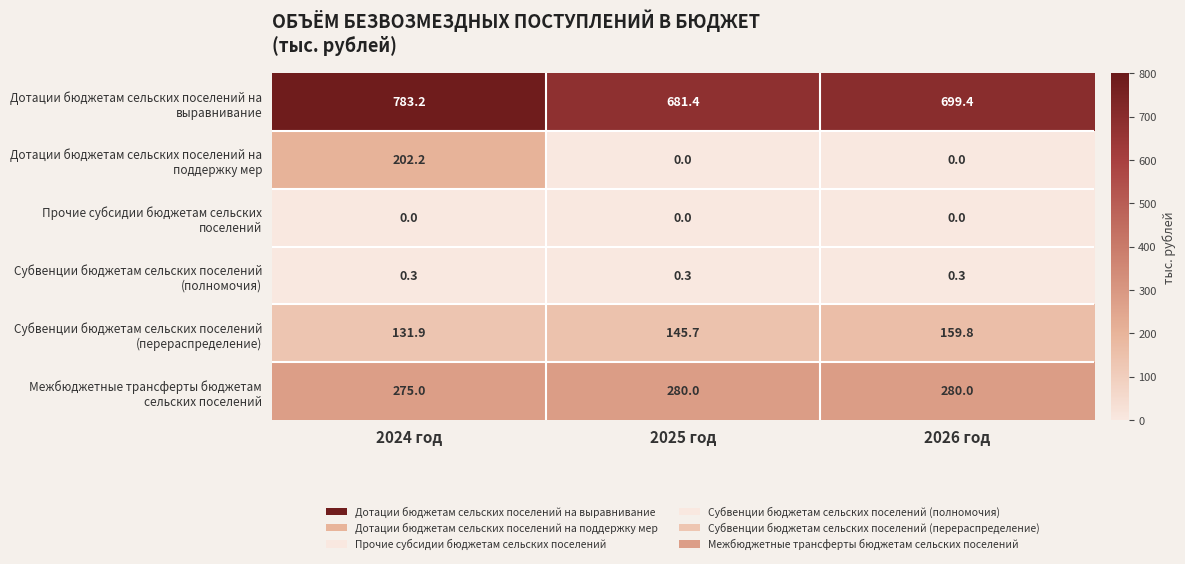

What is the total value across all series at 2026 год?

1139.5